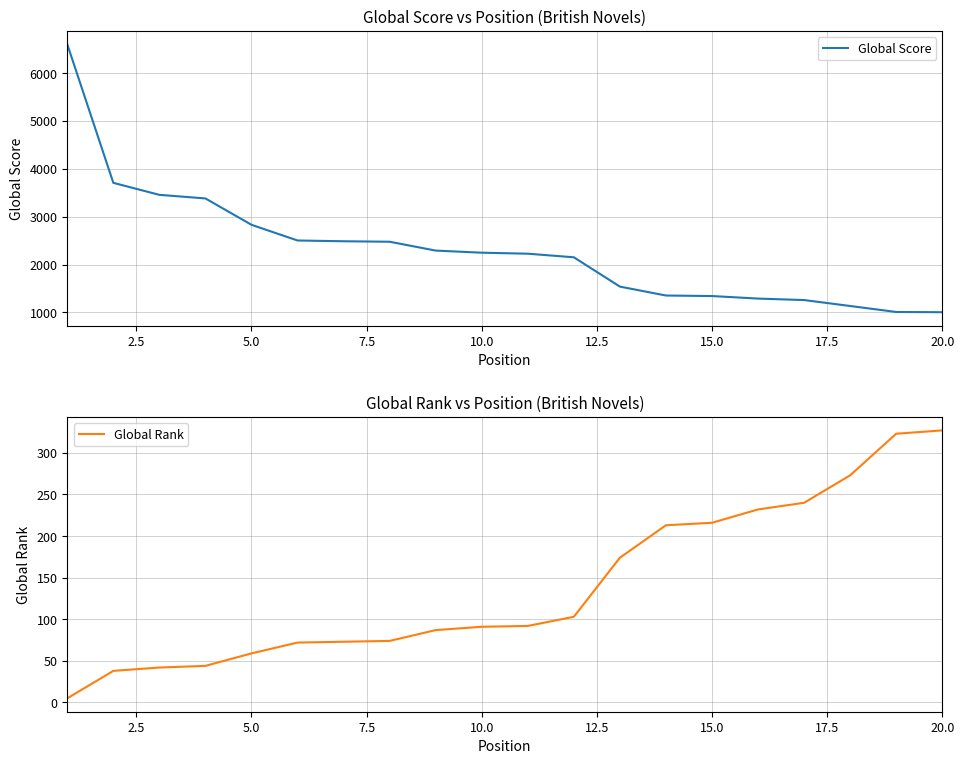

How many lines are shown in the chart?

2